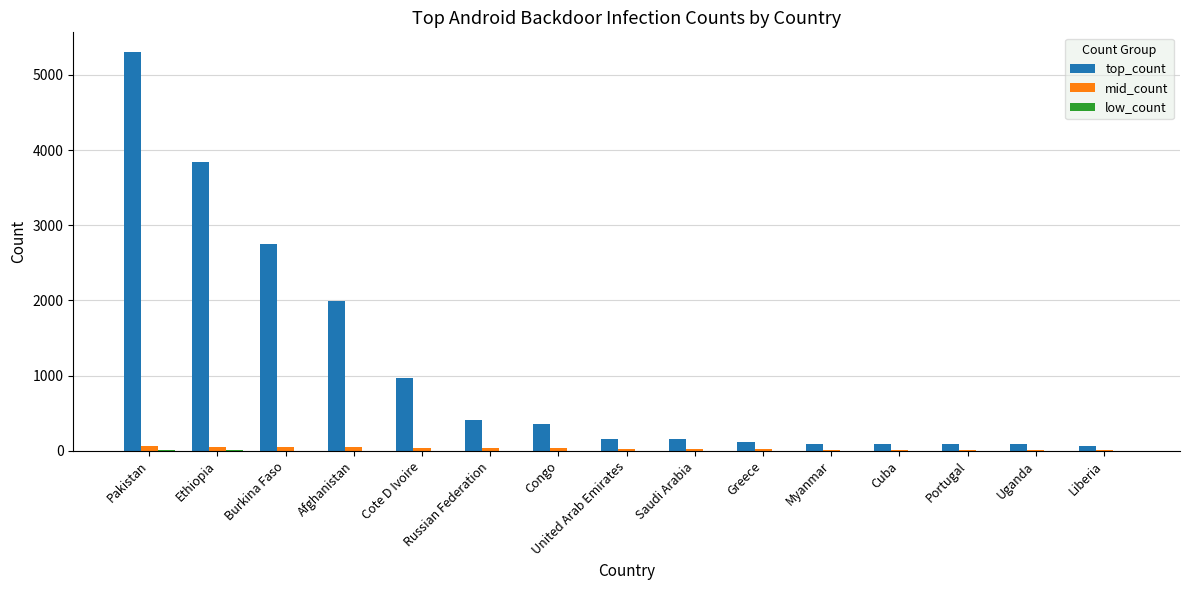

True or false: top_count has a value of 153 at Saudi Arabia.

True